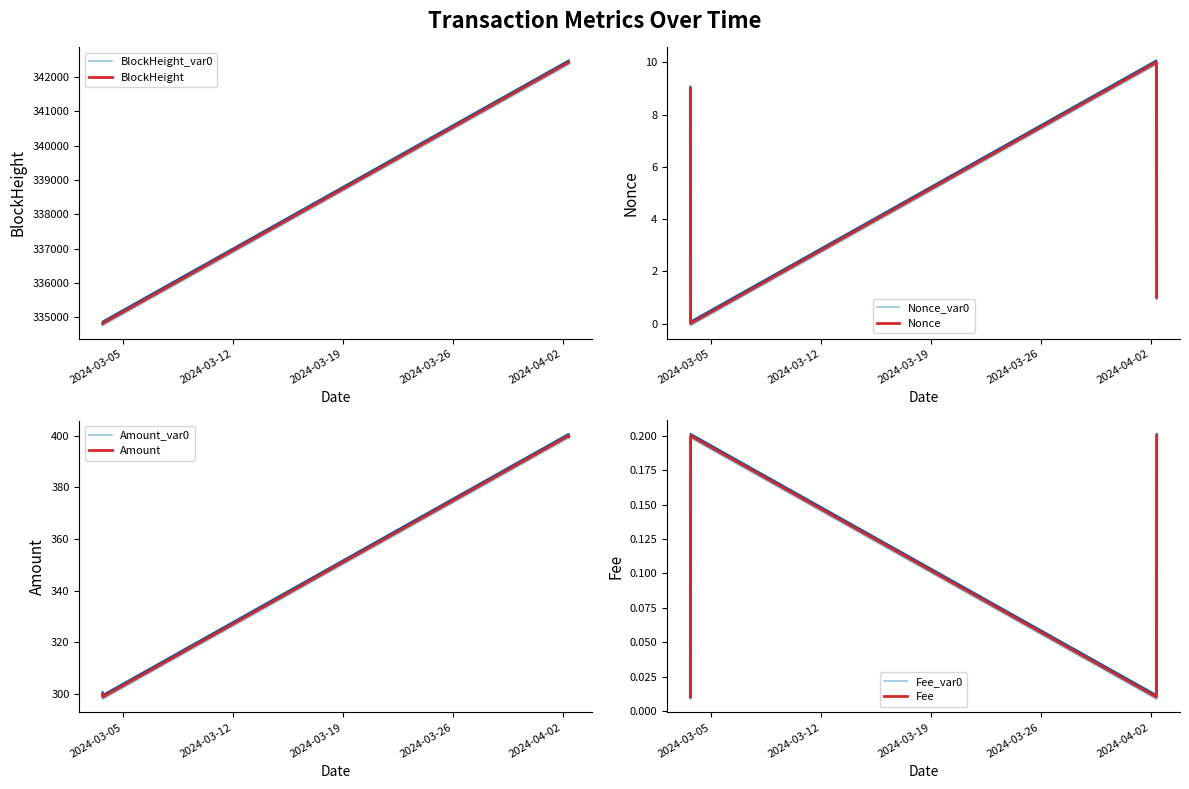

How many values in the Nonce series exceed 8?

2